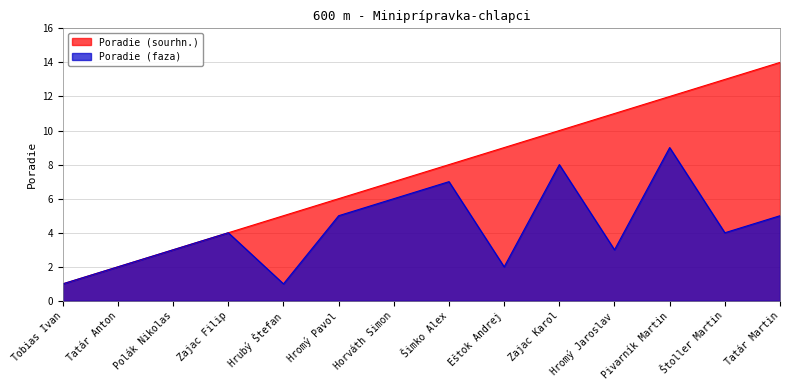

Does the chart display data point markers on the line(s)?

No